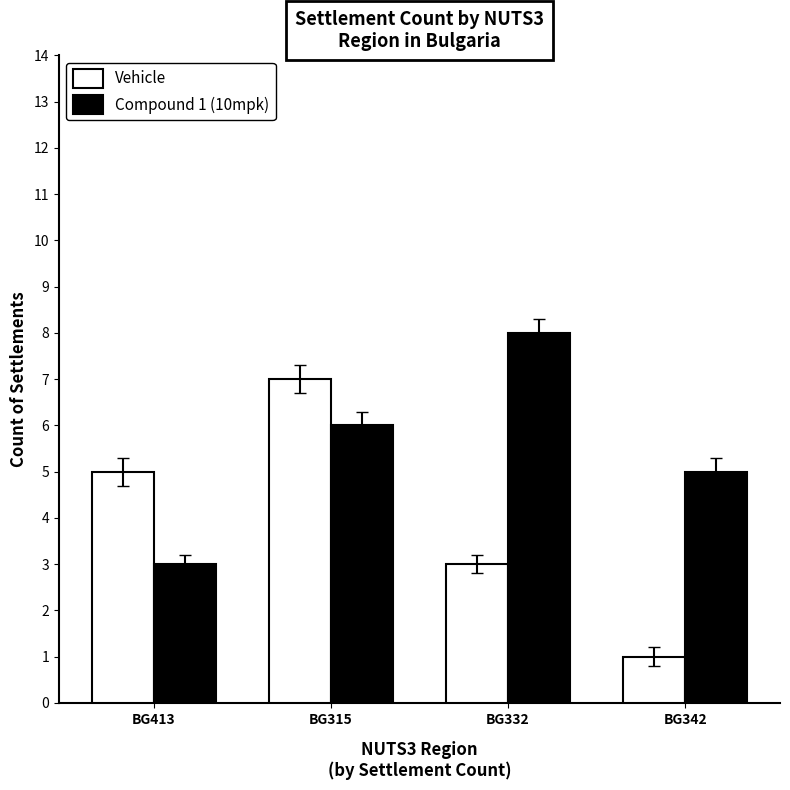

Reading left to right, extract all data points from this chart.

Vehicle: BG413=5	BG315=7	BG332=3	BG342=1
Compound 1 (10mpk): BG413=3	BG315=6	BG332=8	BG342=5